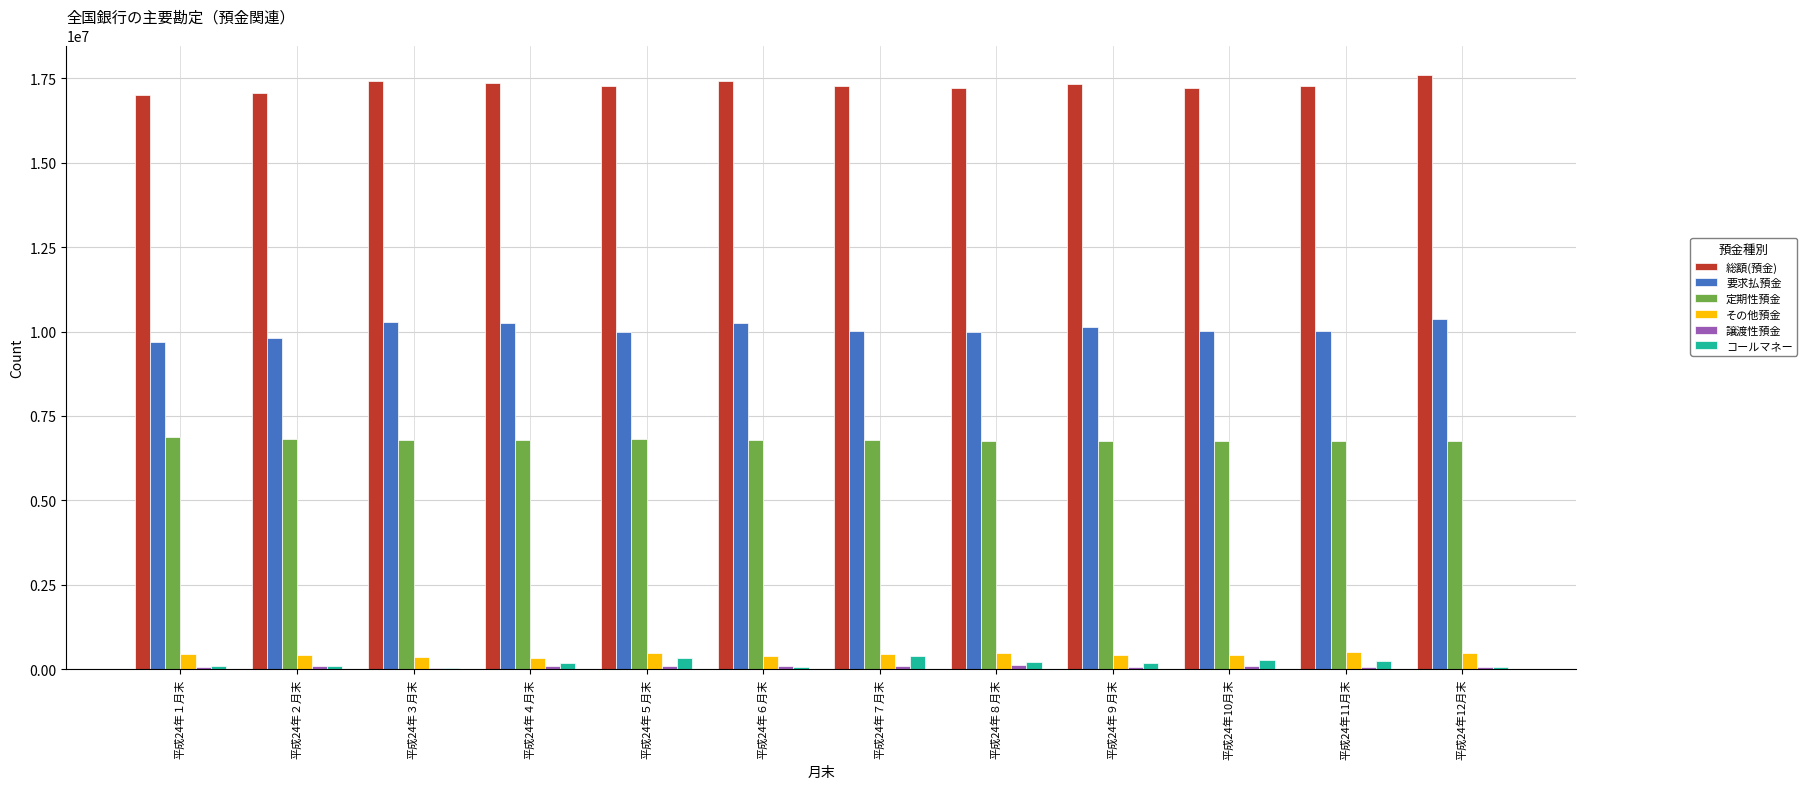

What is the spread (max minus min) of values at 平成24年７月末?

17174062